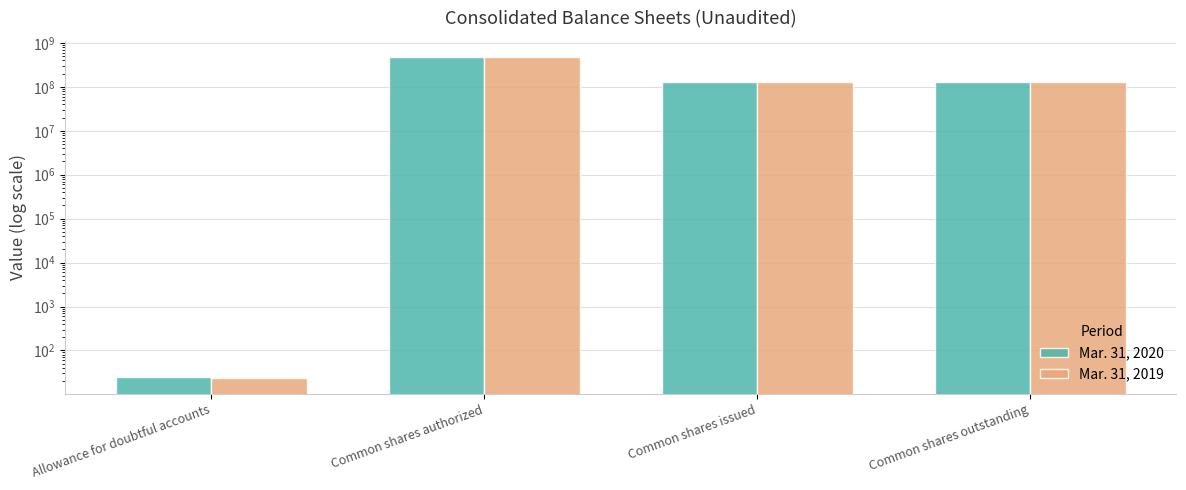

Reading left to right, list all the values displayed in this chart.

Mar. 31, 2020: Allowance for doubtful accounts=25	Common shares authorized=480000000	Common shares issued=129181239	Common shares outstanding=129181239
Mar. 31, 2019: Allowance for doubtful accounts=24	Common shares authorized=480000000	Common shares issued=129331069	Common shares outstanding=129331069